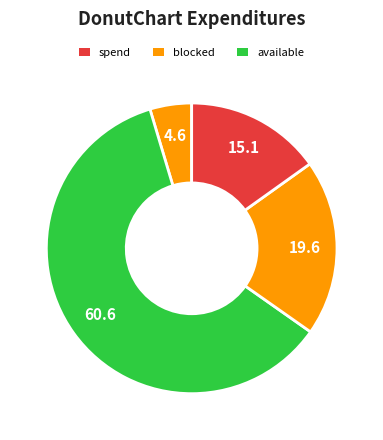

How many slices are in this pie chart?

4